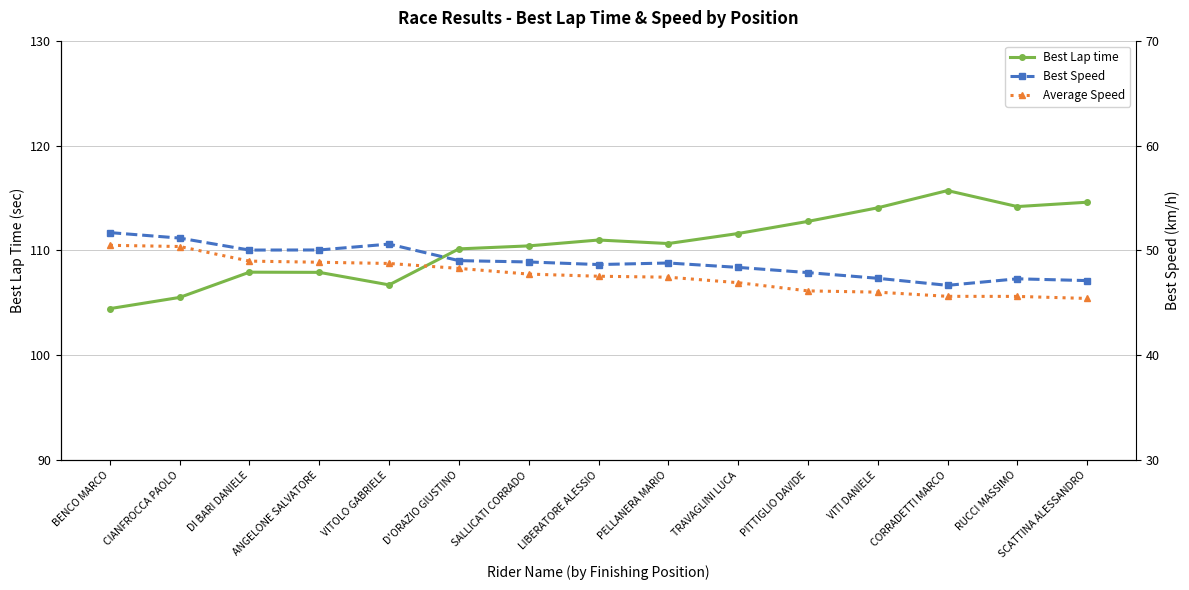

What is the difference between the highest and lowest values at SCATTINA ALESSANDRO?

69.2